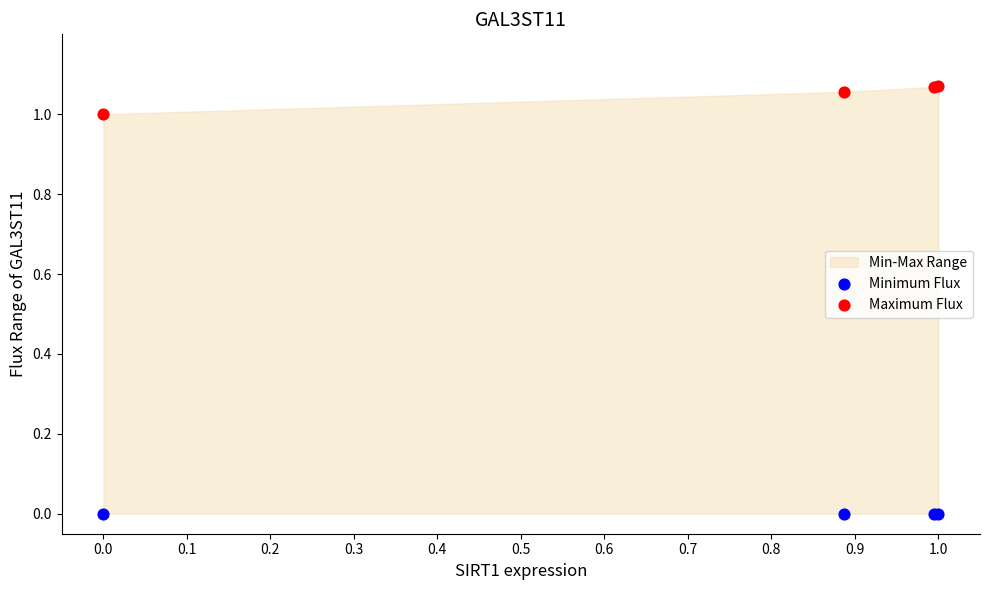

Which series contains the lowest Y value?

Minimum Flux